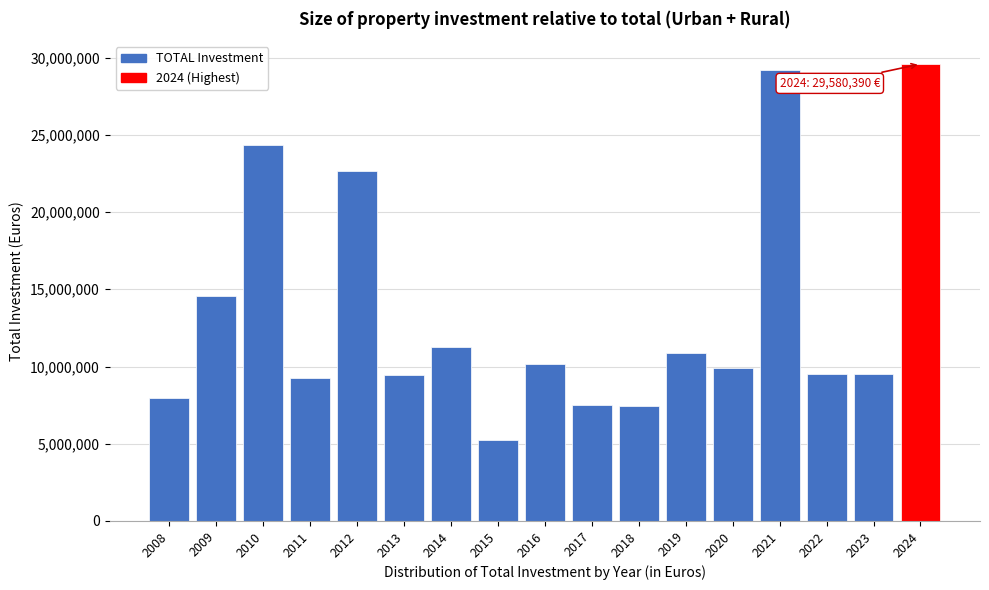

What value does the data have at 2013, to the nearest 100?

9460300